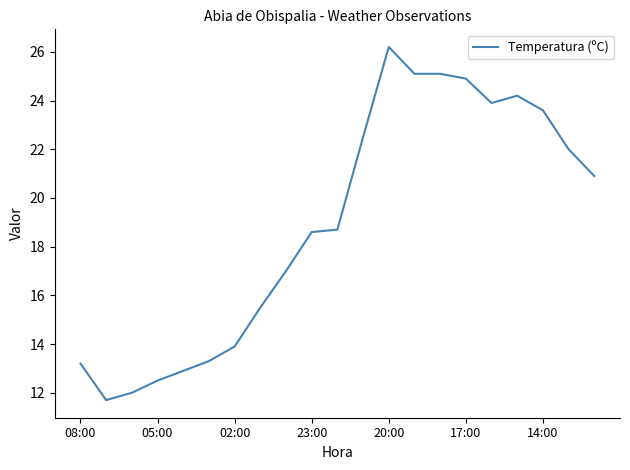

What is the greatest value displayed?

26.2